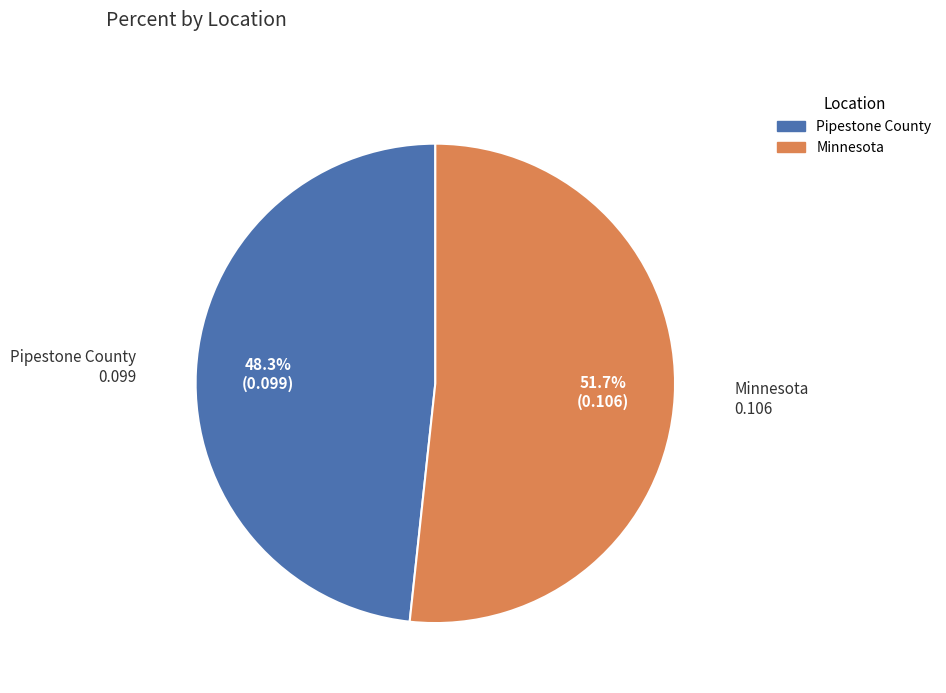

Count the number of slices in the pie.

2